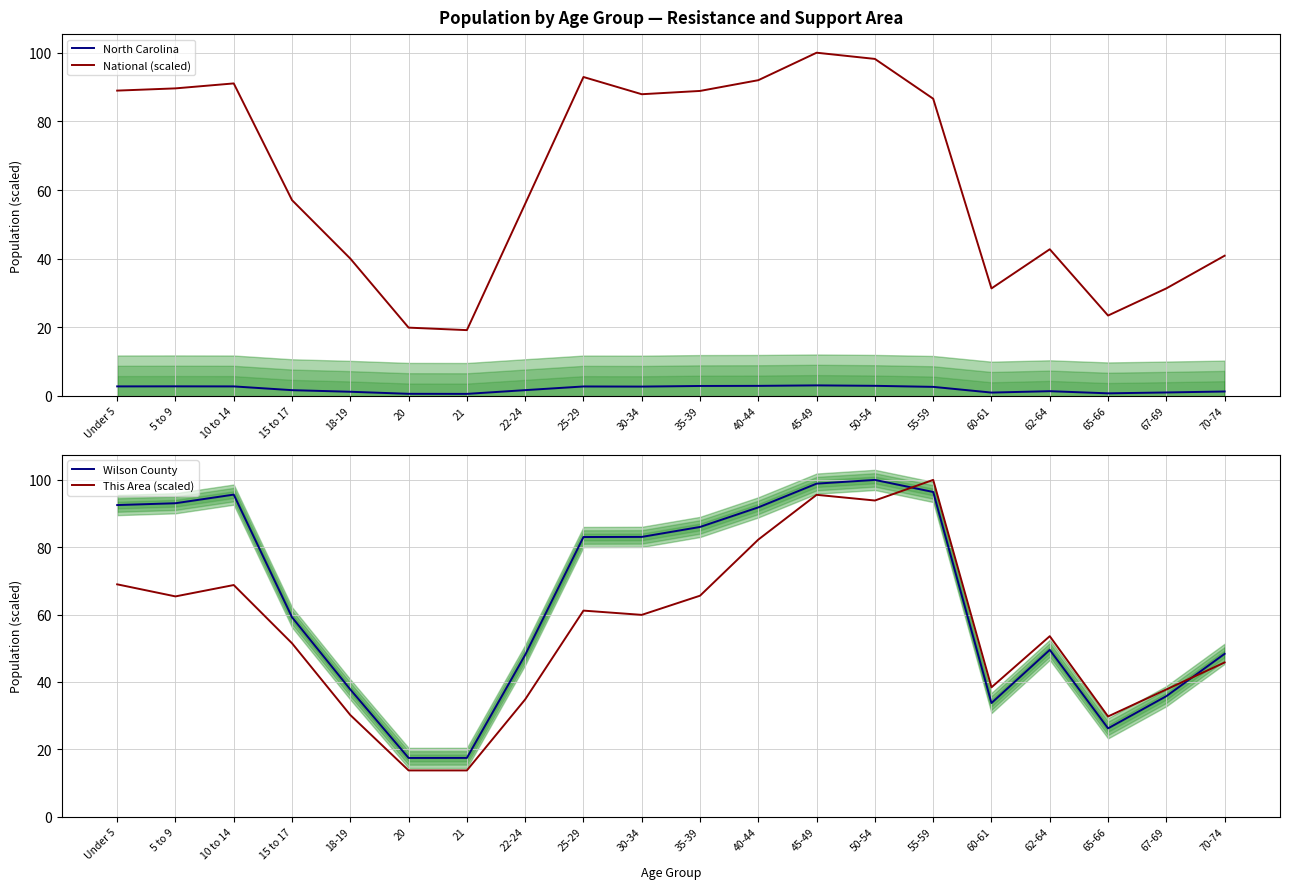

True or false: North Carolina has more than 1 points higher than both neighbors.

True